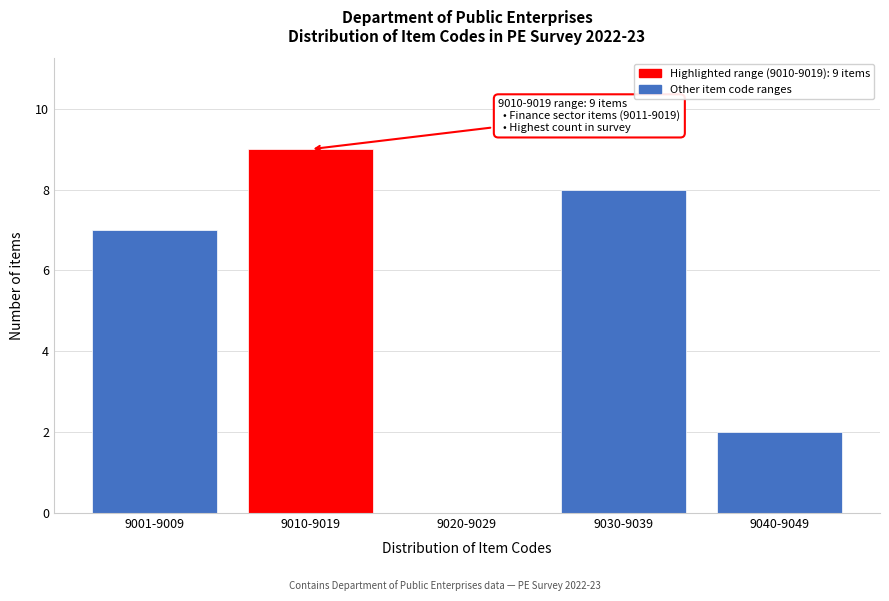

Reading left to right, list all the values displayed in this chart.

9001-9009=7	9010-9019=9	9020-9029=0	9030-9039=8	9040-9049=2